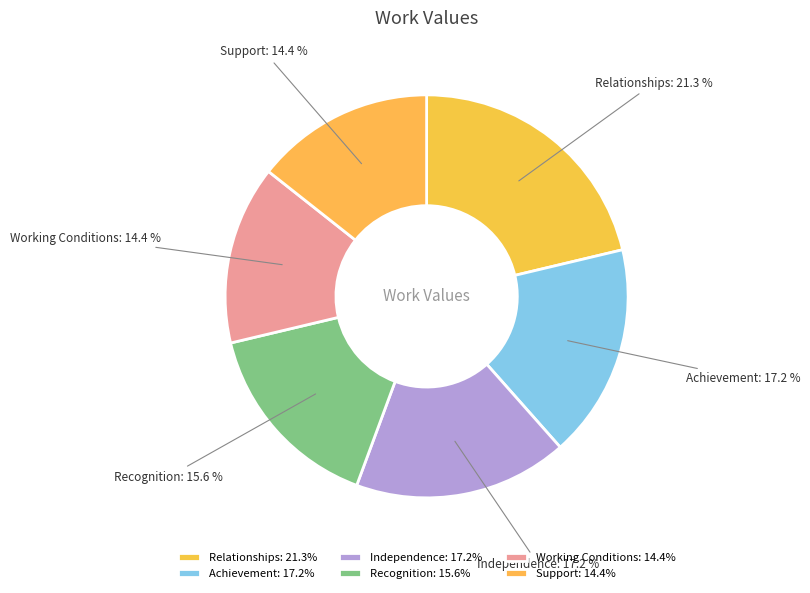

What percentage is NOT represented by Recognition?

84.4%